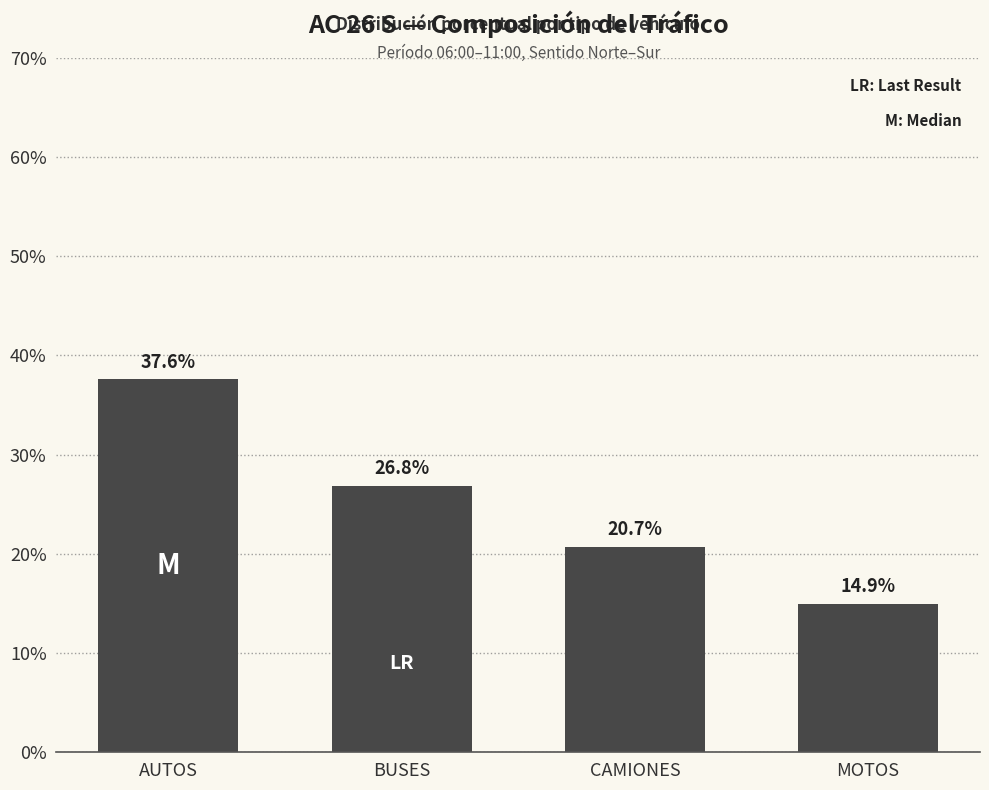

What is the label of the 2nd bar from the right?

CAMIONES